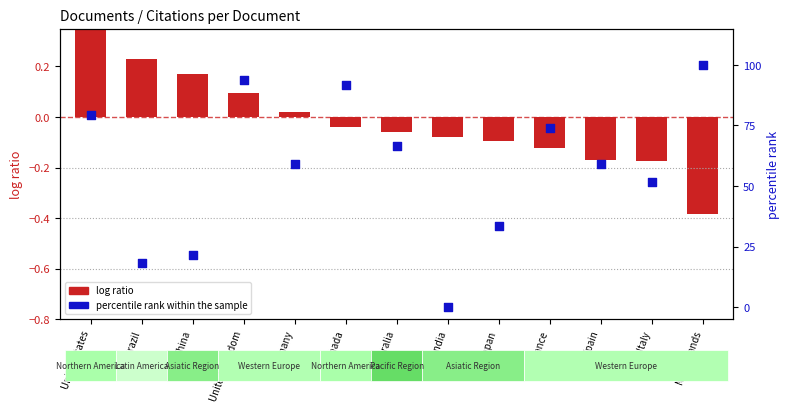

What is the total value across all series at Italy?

51.6